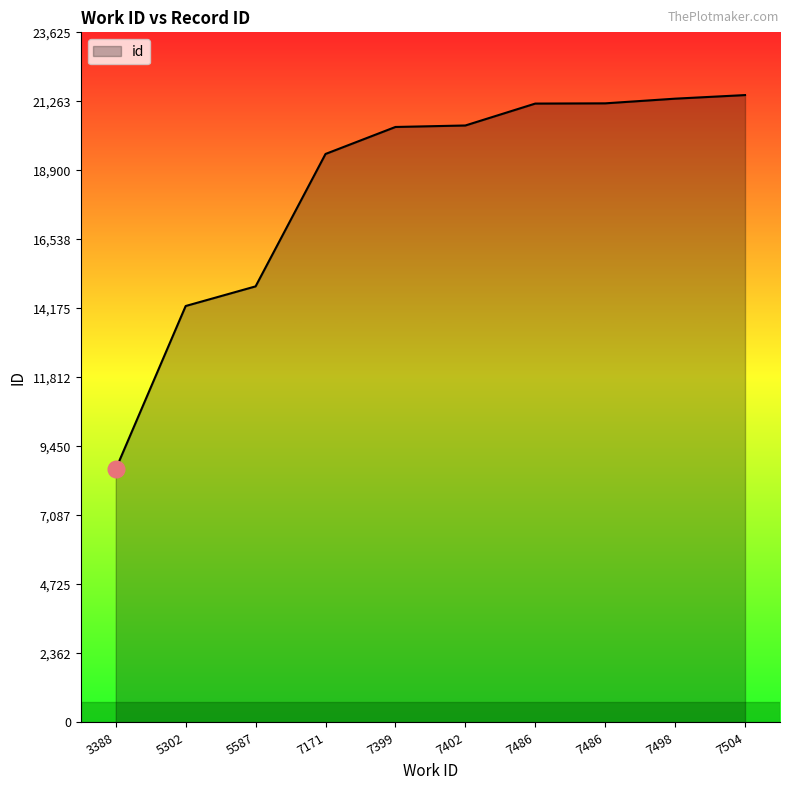

How many lines are shown in the chart?

1